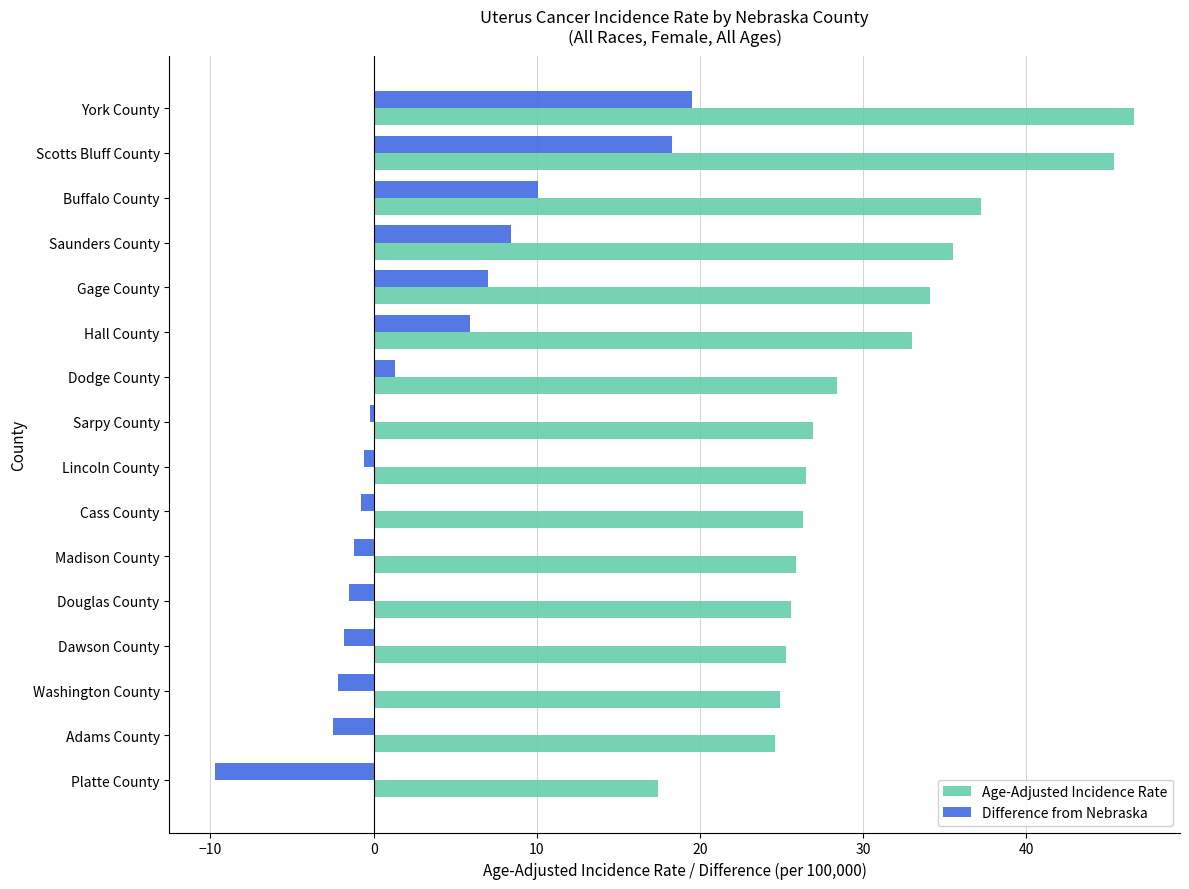

What is the difference between the maximum and second lowest values in the Difference from Nebraska series?

22.0